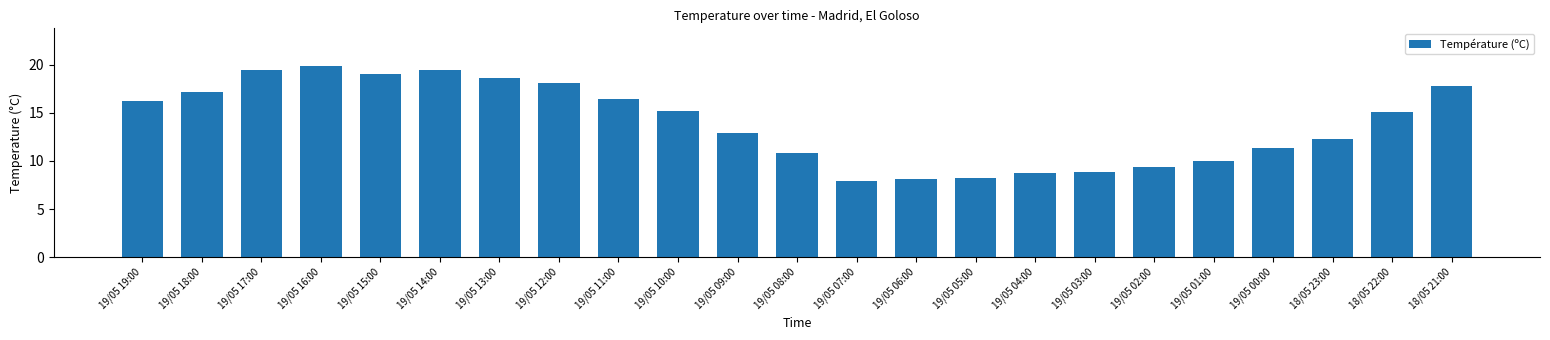

What is the sum of the values at 19/05 08:00 and 19/05 17:00?

30.2